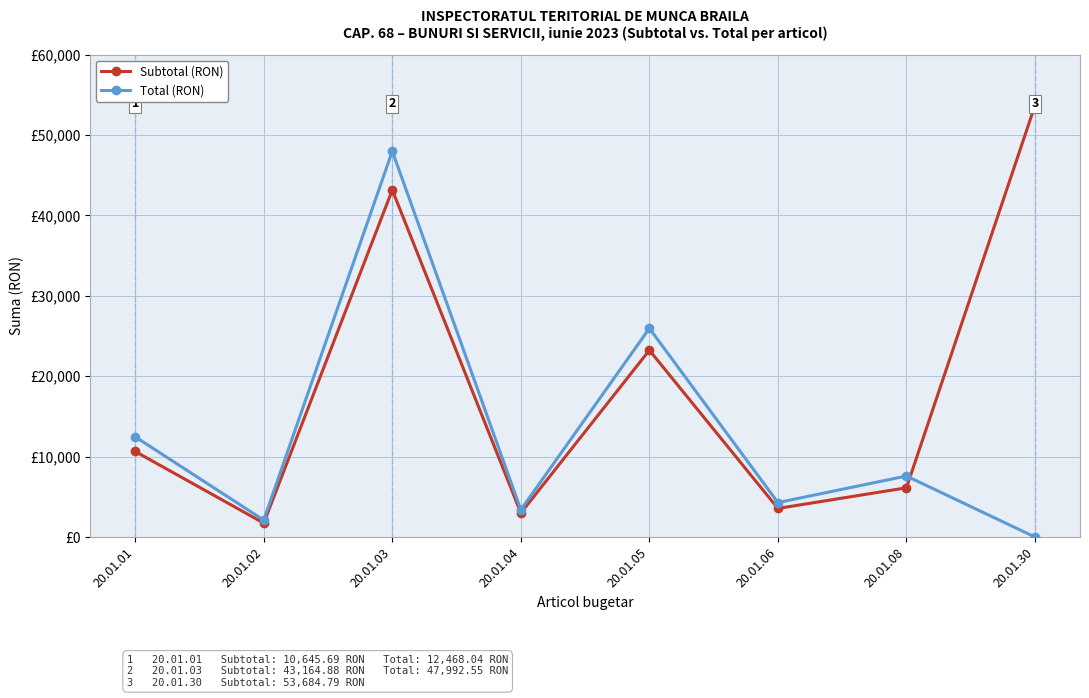

Does the chart have visible grid lines?

Yes